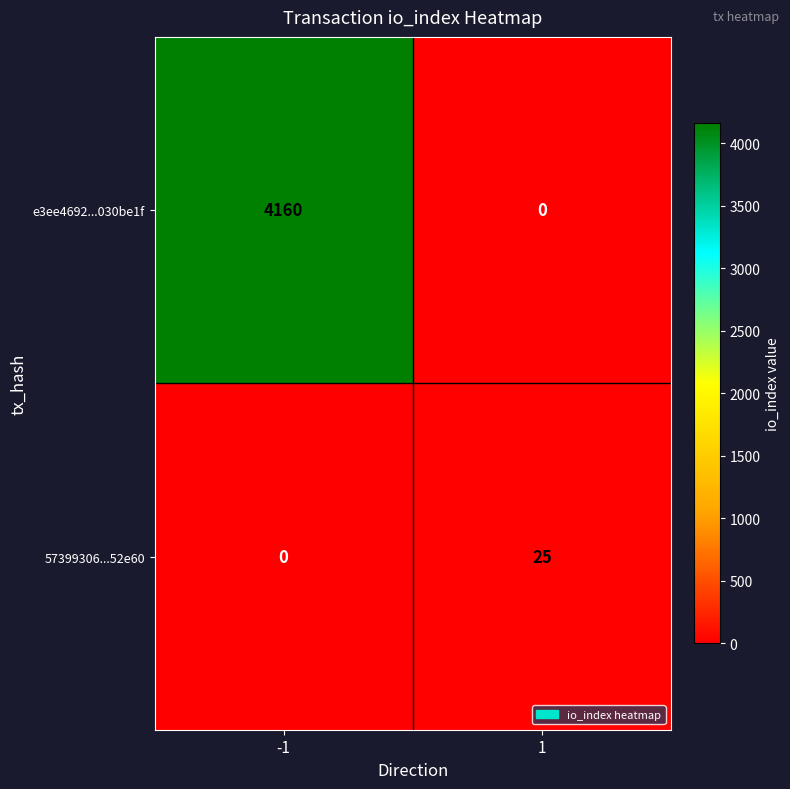

Which series has the widest spread of values?

e3ee4692...030be1f